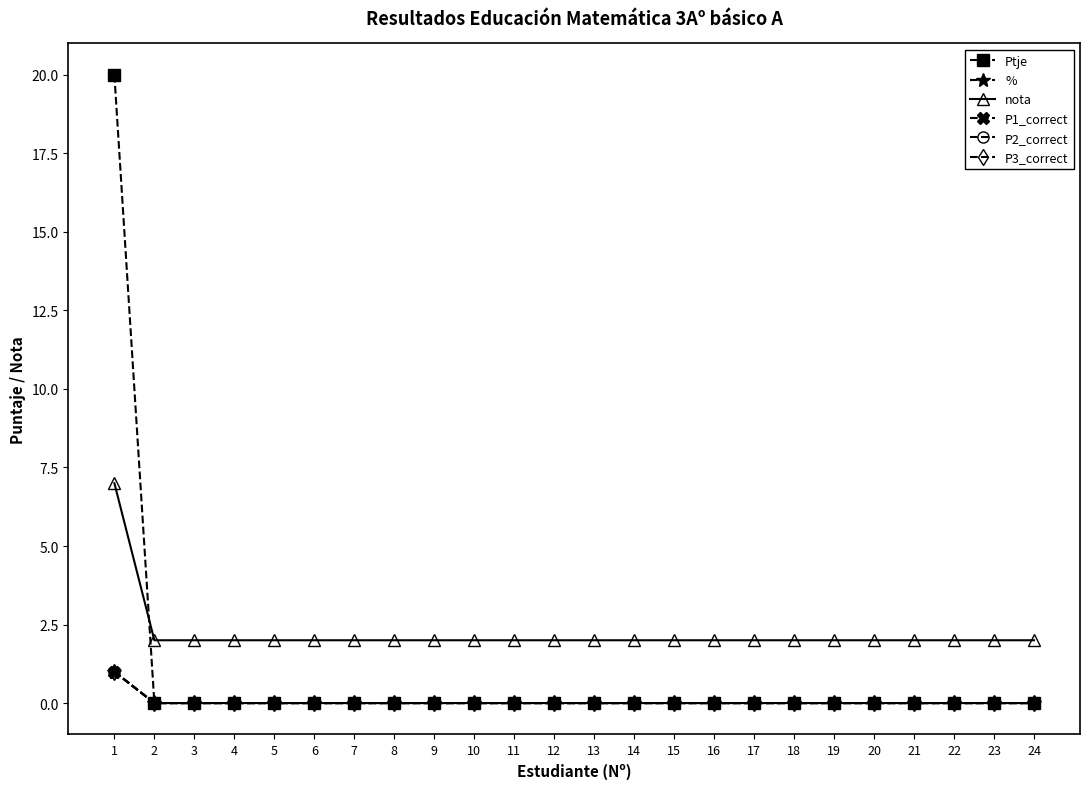

Reading right to left, extract all data points from this chart.

Ptje: 0	0	0	0	0	0	0	0	0	0	0	0	0	0	0	0	0	0	0	0	0	0	0	20
%: 0	0	0	0	0	0	0	0	0	0	0	0	0	0	0	0	0	0	0	0	0	0	0	1
nota: 2	2	2	2	2	2	2	2	2	2	2	2	2	2	2	2	2	2	2	2	2	2	2	7
P1_correct: 0	0	0	0	0	0	0	0	0	0	0	0	0	0	0	0	0	0	0	0	0	0	0	1
P2_correct: 0	0	0	0	0	0	0	0	0	0	0	0	0	0	0	0	0	0	0	0	0	0	0	1
P3_correct: 0	0	0	0	0	0	0	0	0	0	0	0	0	0	0	0	0	0	0	0	0	0	0	1